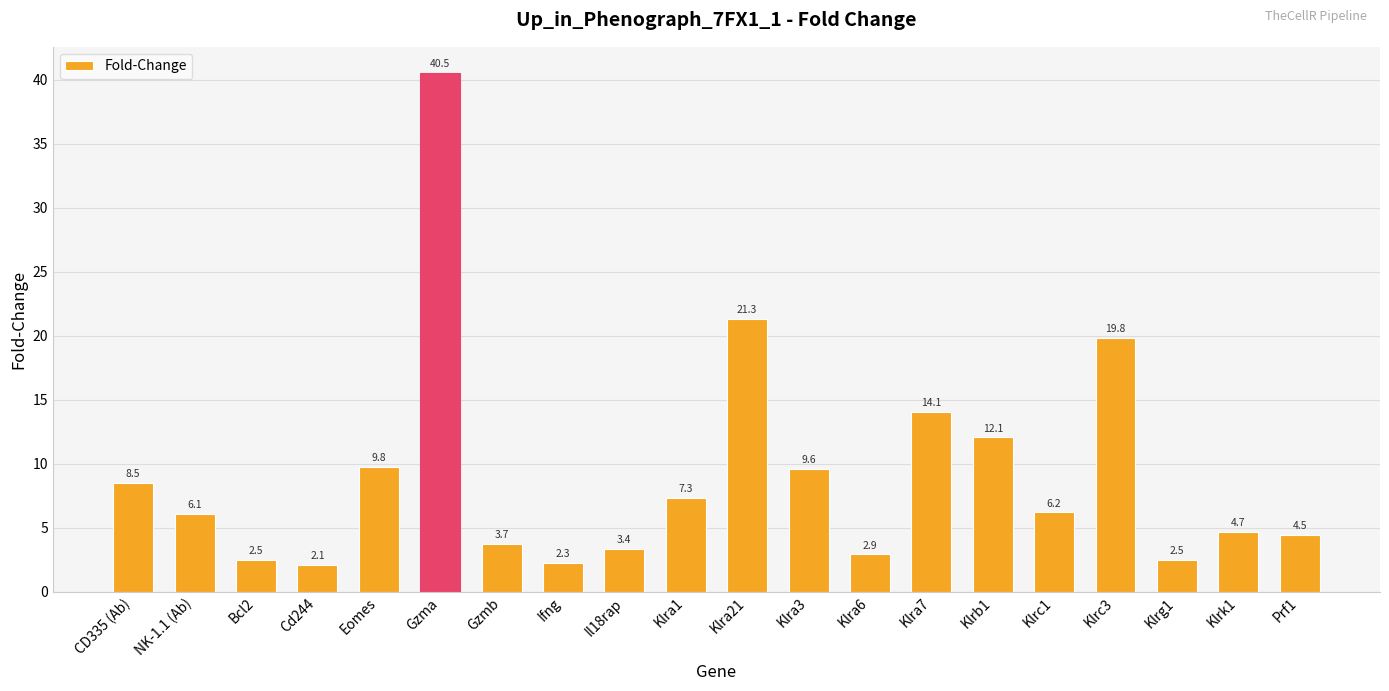

At which label is the value closest to 21?

Klra21